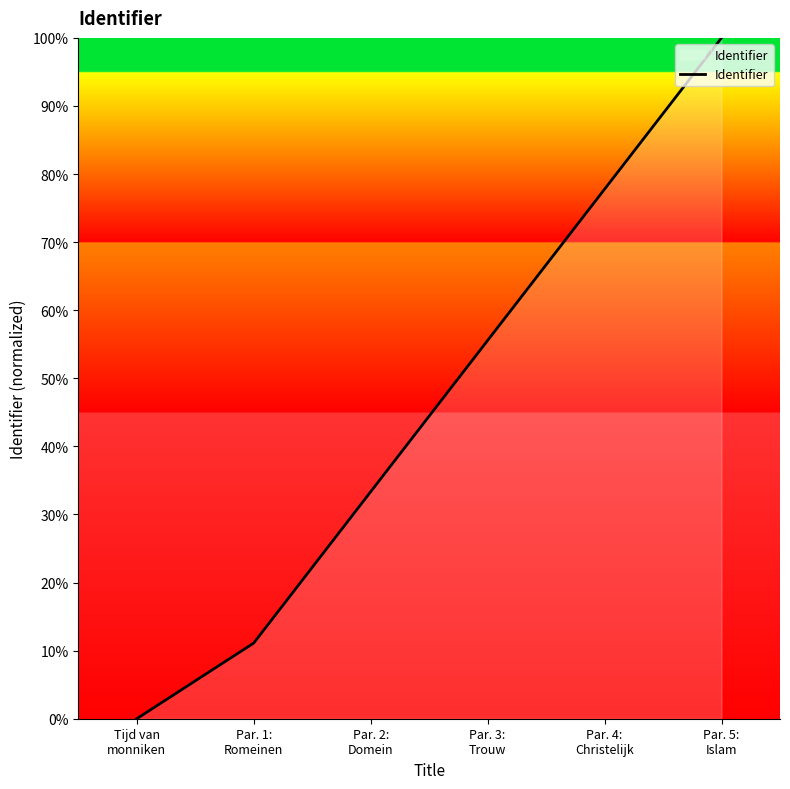

Rank the categories by value from highest to lowest.

Par. 5:
Islam, Par. 4:
Christelijk, Par. 3:
Trouw, Par. 2:
Domein, Par. 1:
Romeinen, Tijd van
monniken